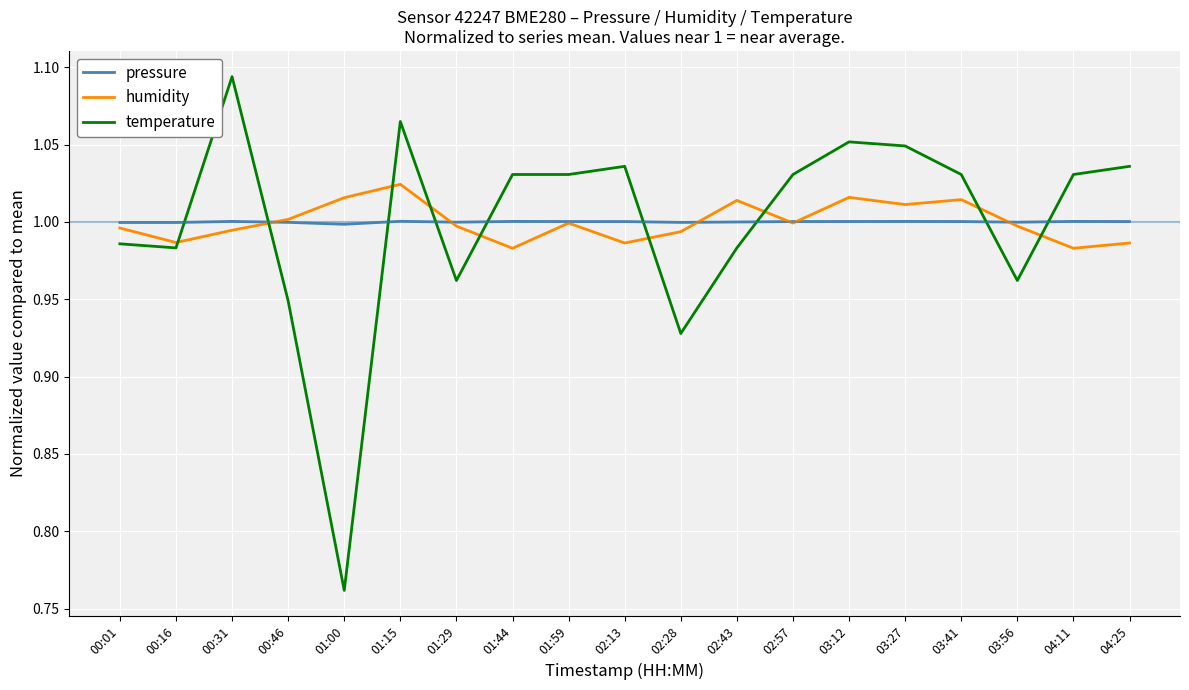

Which label corresponds to the smallest value in the chart?

01:00